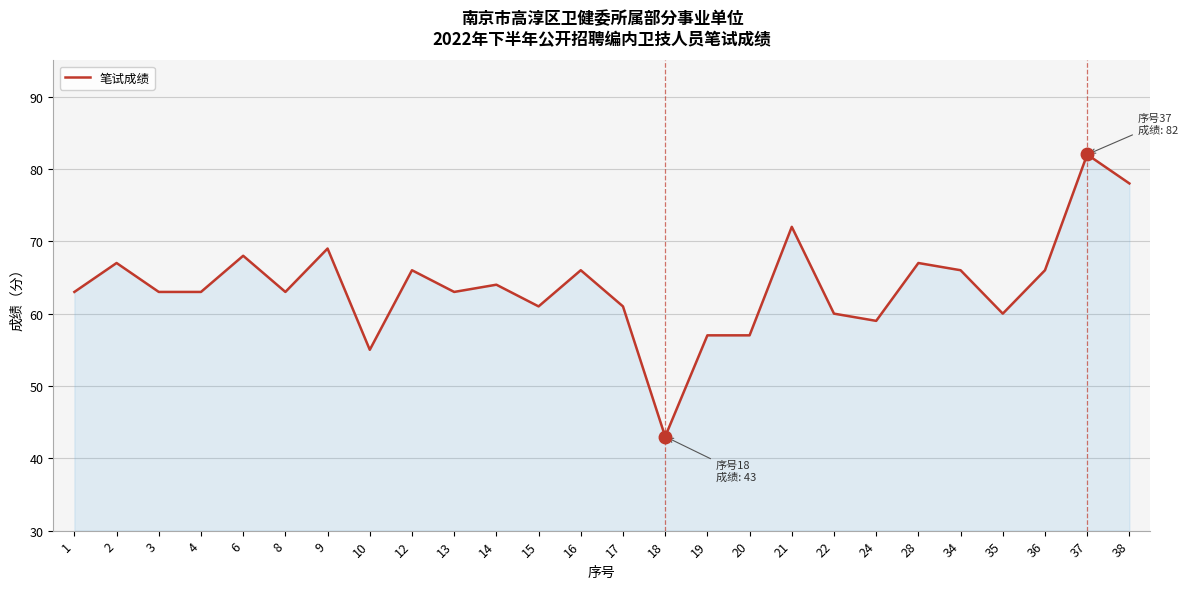

Read the value at 24, to the nearest 5.

60